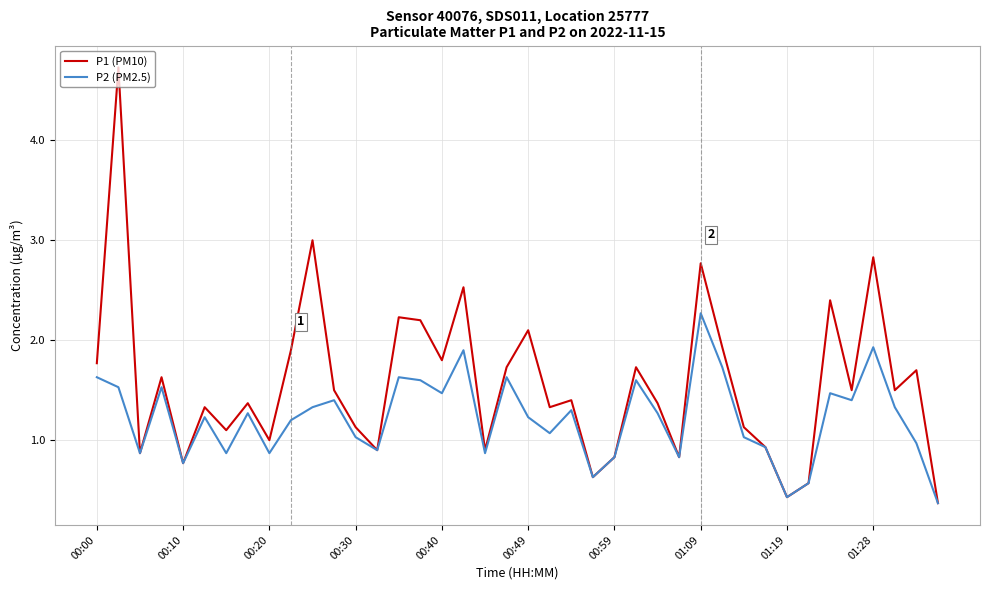

What is the maximum value shown in the chart?

4.7